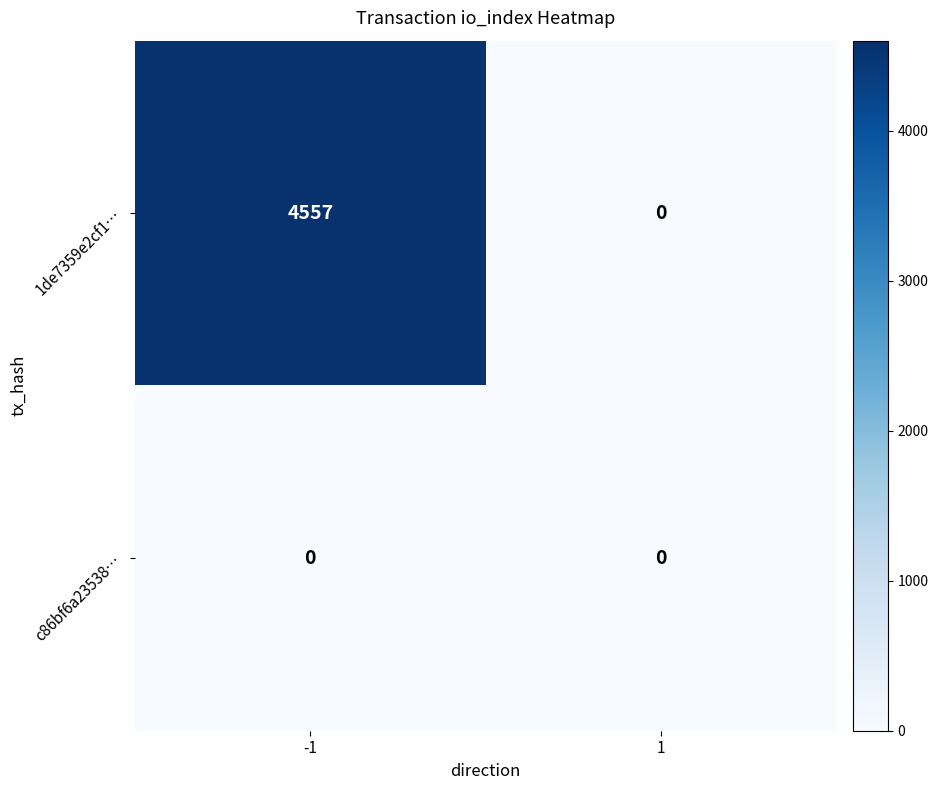

How many distinct data groups are displayed?

2